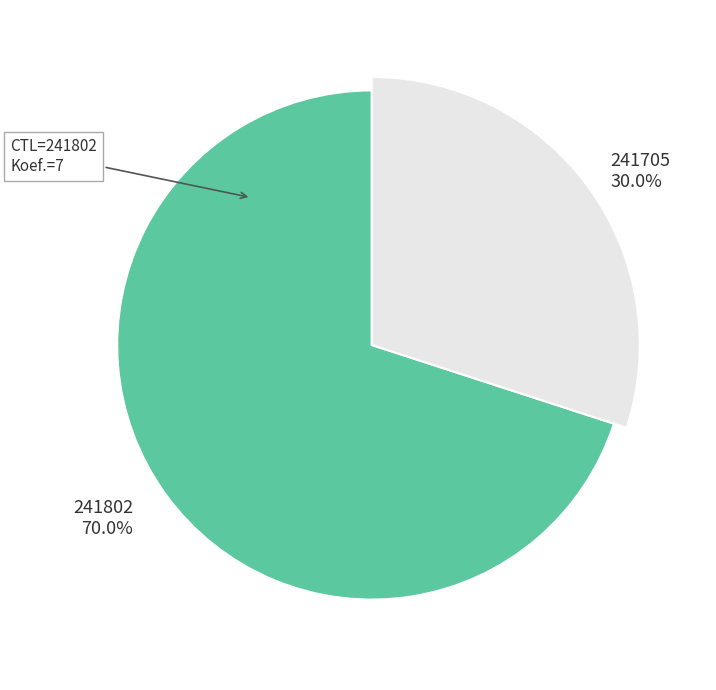

True or false: 241705 accounts for 30% of the total.

True